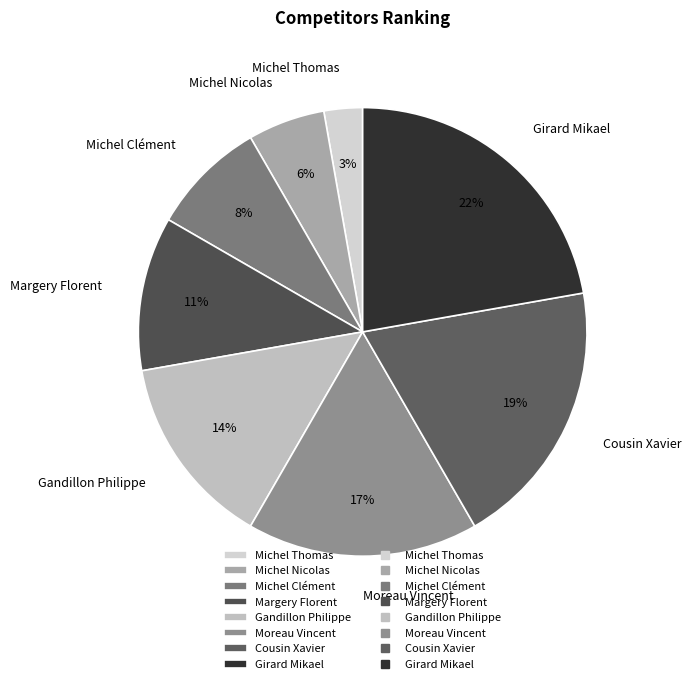

Approximately how many times larger is the value at Gandillon Philippe compared to Cousin Xavier?

0.7